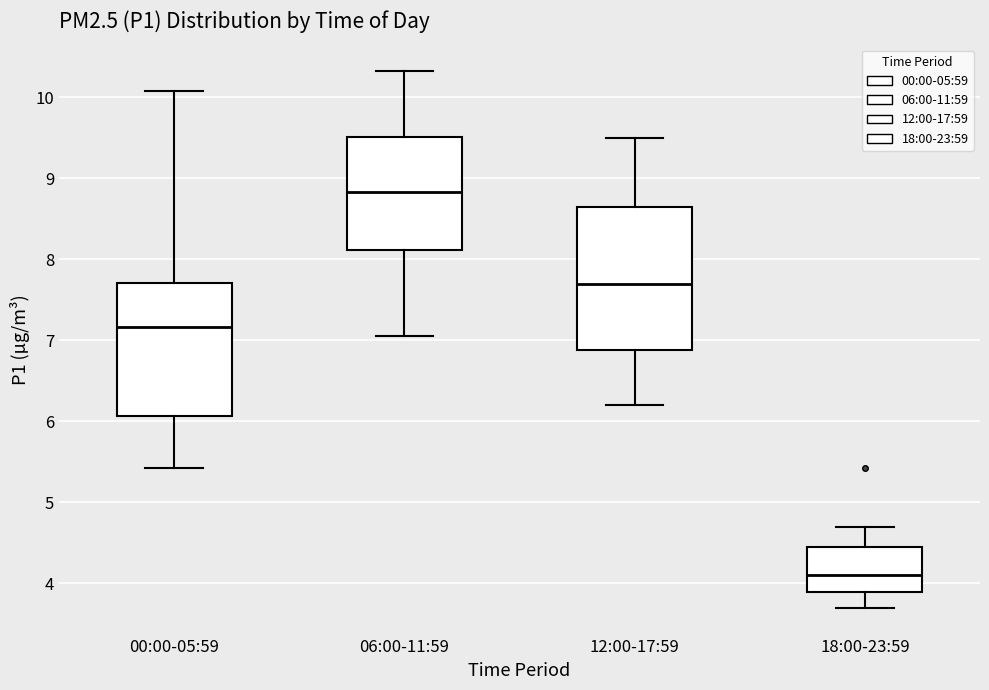

Reading left to right, read every box against the y-axis: the position of its median line, the range the box covers, and the ends of its whiskers. The values are not printed on the chart, so give them approximately, as read against the axis.

00:00-05:59: median 7.2, box 6.1 to 7.7, whiskers 5.4 to 10.1
06:00-11:59: median 8.8, box 8.1 to 9.5, whiskers 7.1 to 10.3
12:00-17:59: median 7.7, box 6.9 to 8.7, whiskers 6.2 to 9.5
18:00-23:59: median 4.1, box 3.9 to 4.5, whiskers 3.7 to 4.7